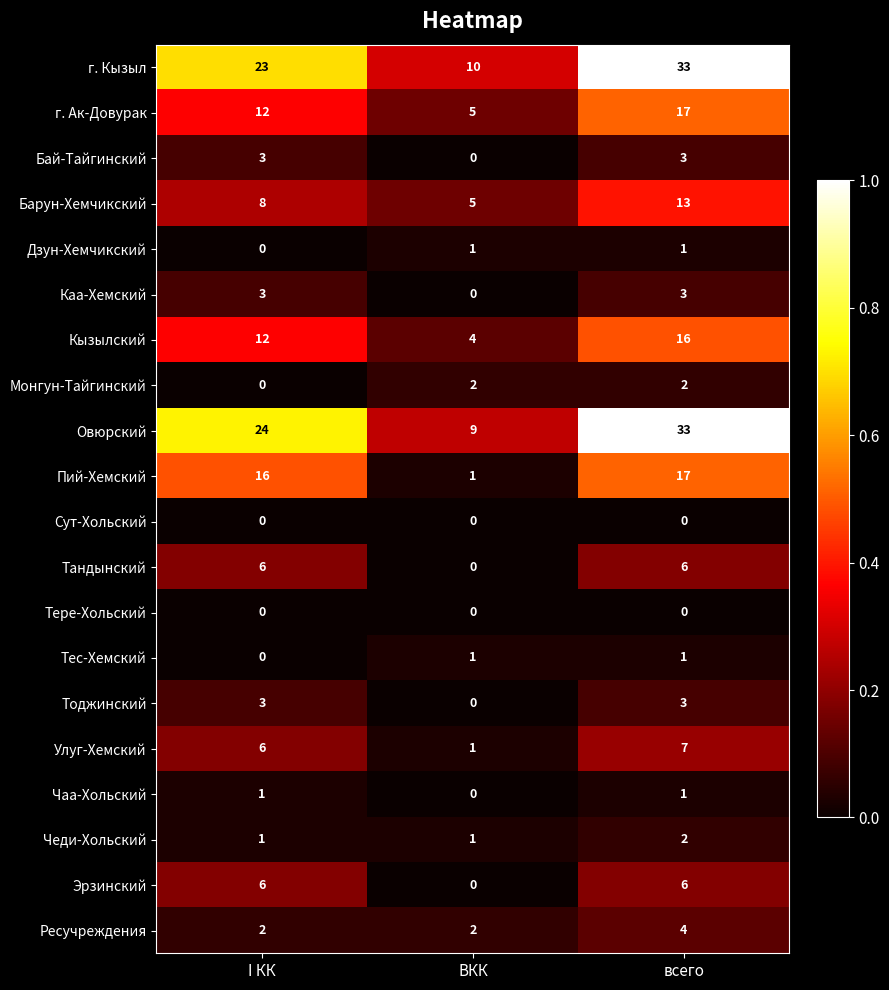

The Кызылский series shows 7 at ВКК. True or false?

False